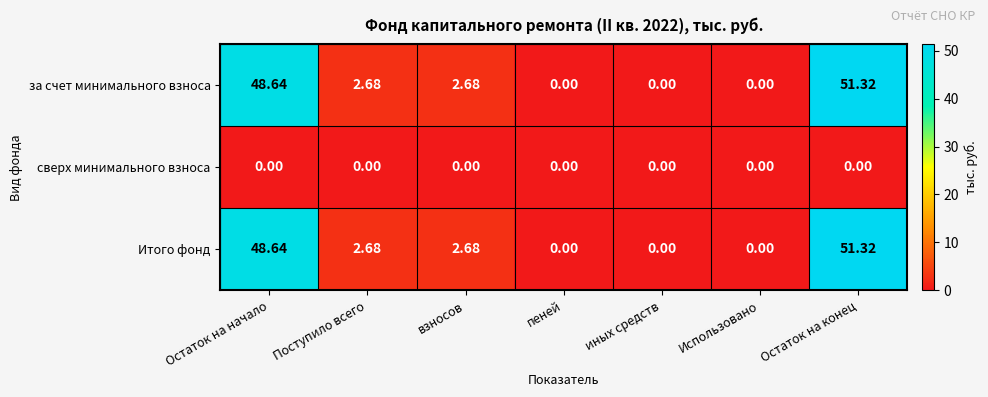

How many series are shown in this chart?

3